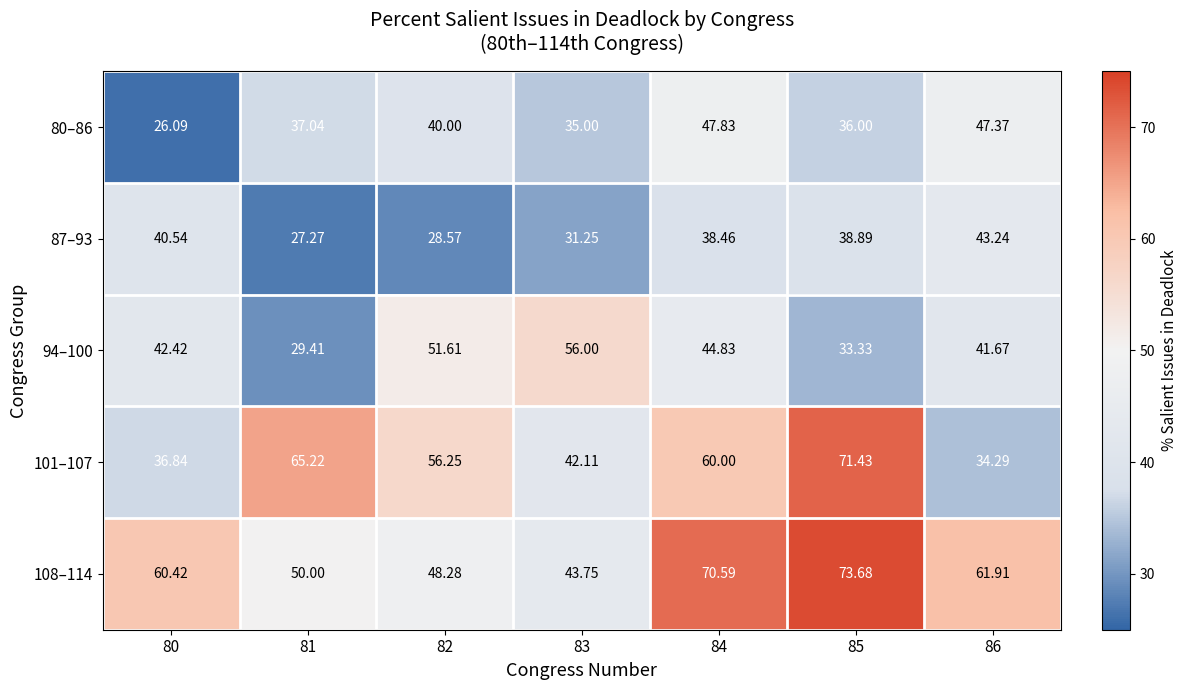

Is the value of 87–93 at 82 greater than the value of 80–86 at 83?

No